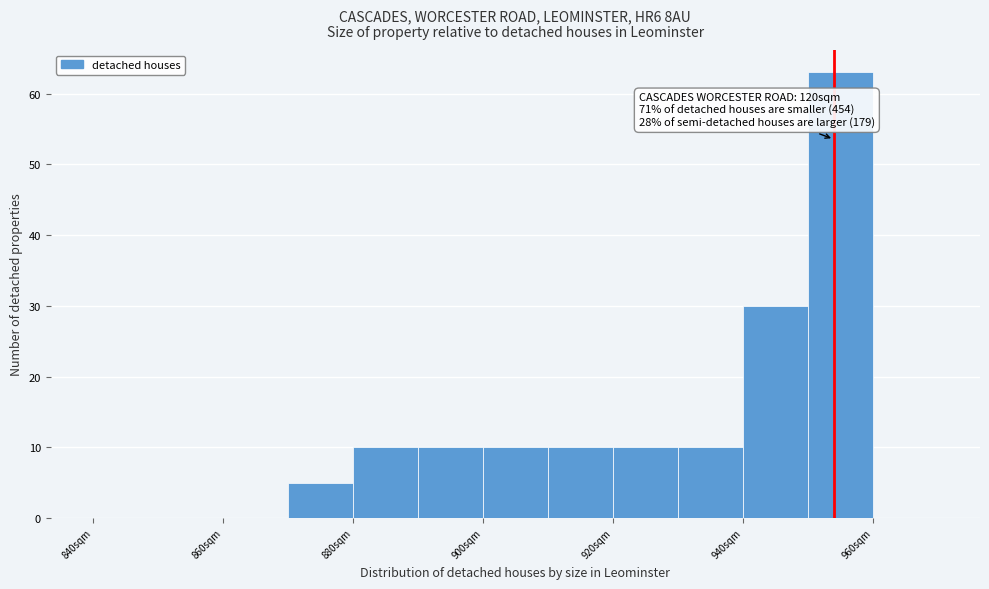

Which range on the x-axis has the tallest bar?

950 to 960